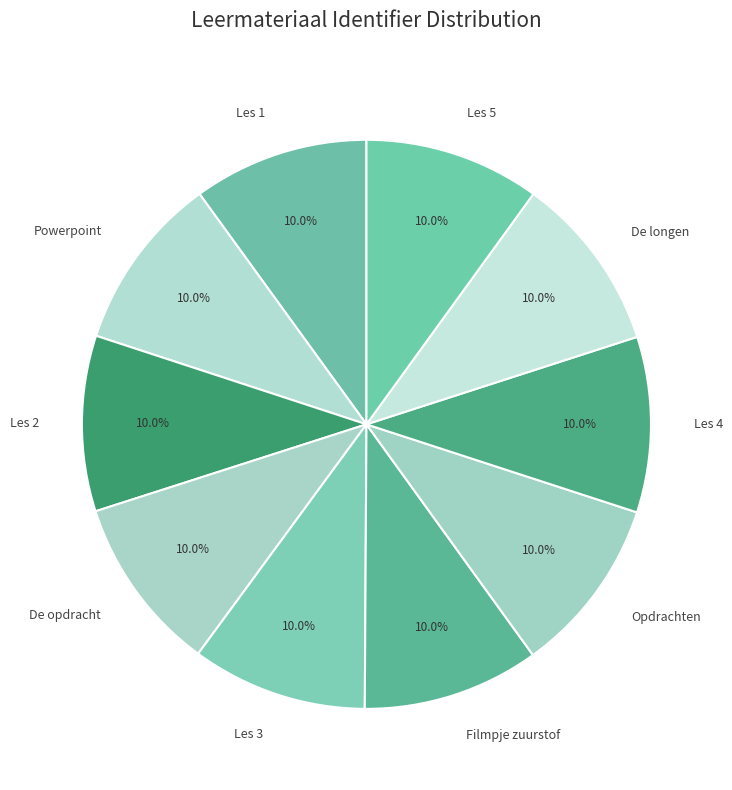

Is there a majority slice in this chart?

No